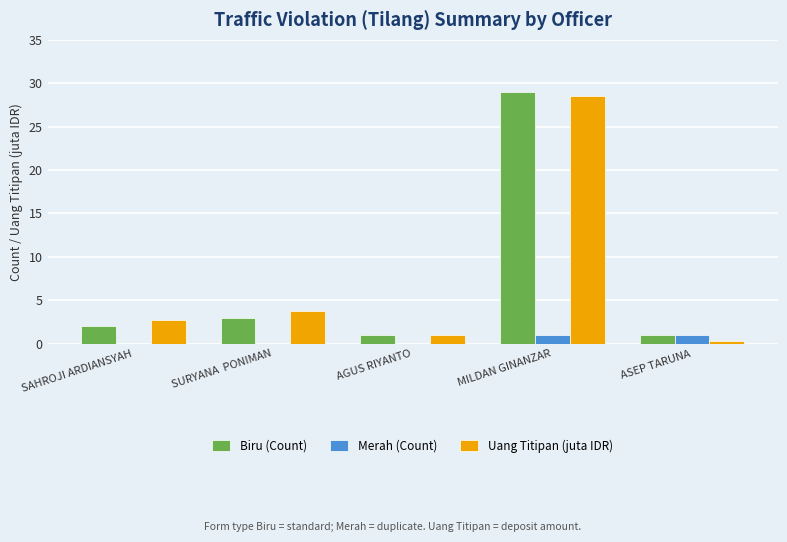

Between MILDAN GINANZAR and ASEP TARUNA, which series saw the biggest shift?

Uang Titipan (juta IDR)